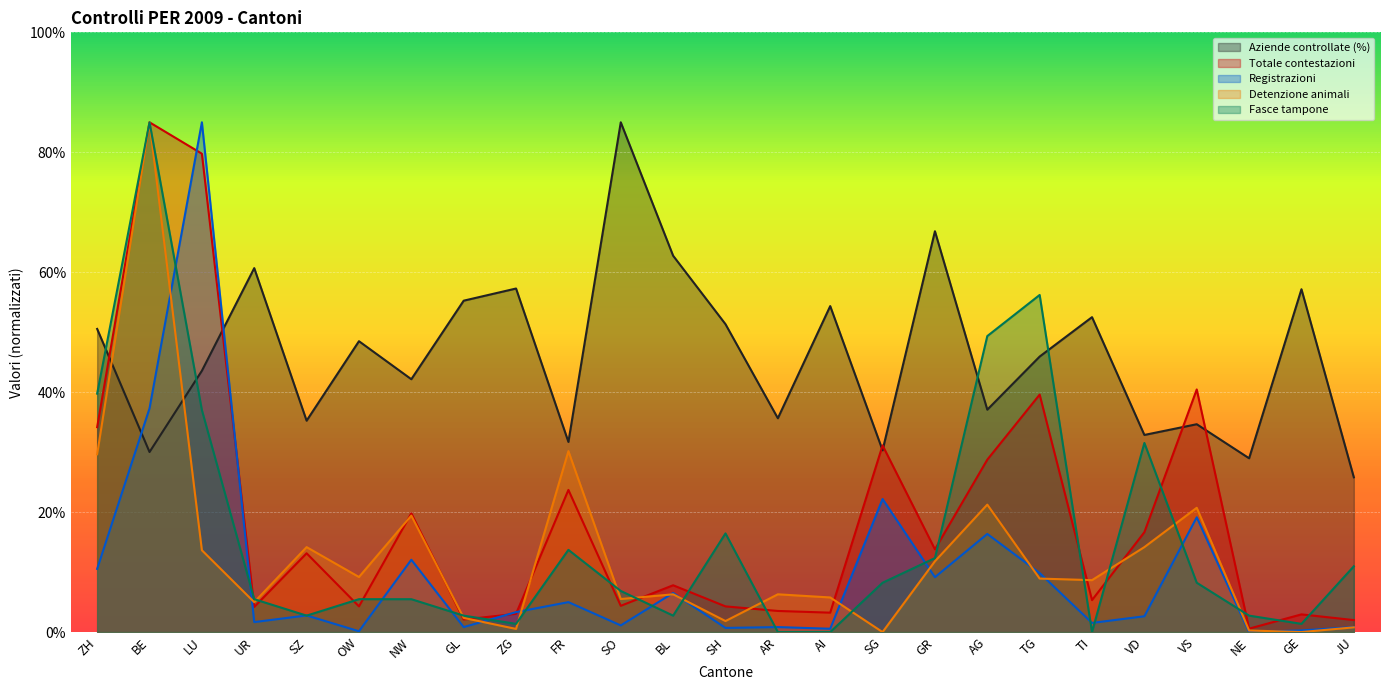

What is the label of the 3rd point from the right?

NE